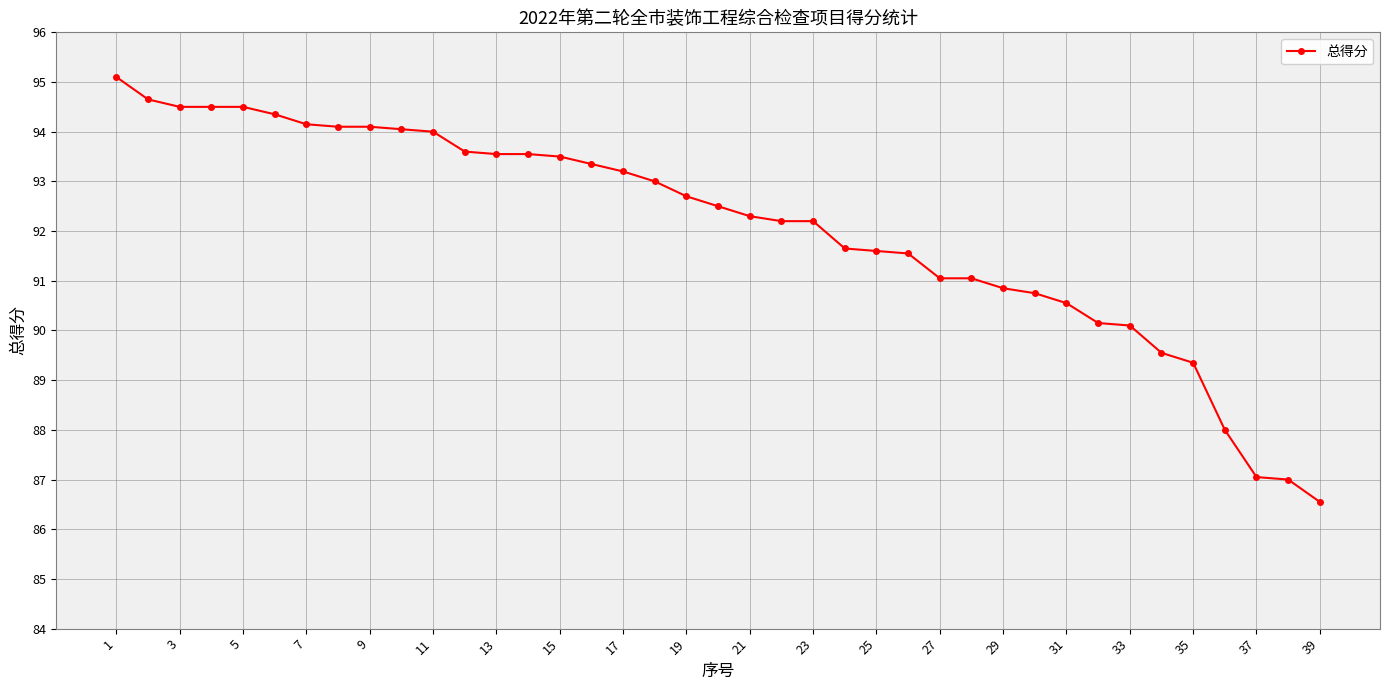

What is the value of the 15th point from the left?

93.5